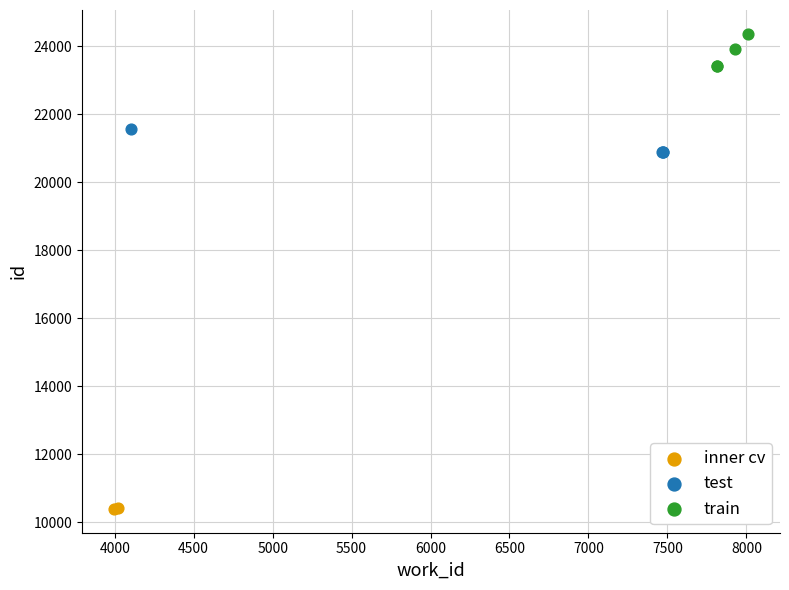

What are all the series names shown in the legend?

inner cv, test, train